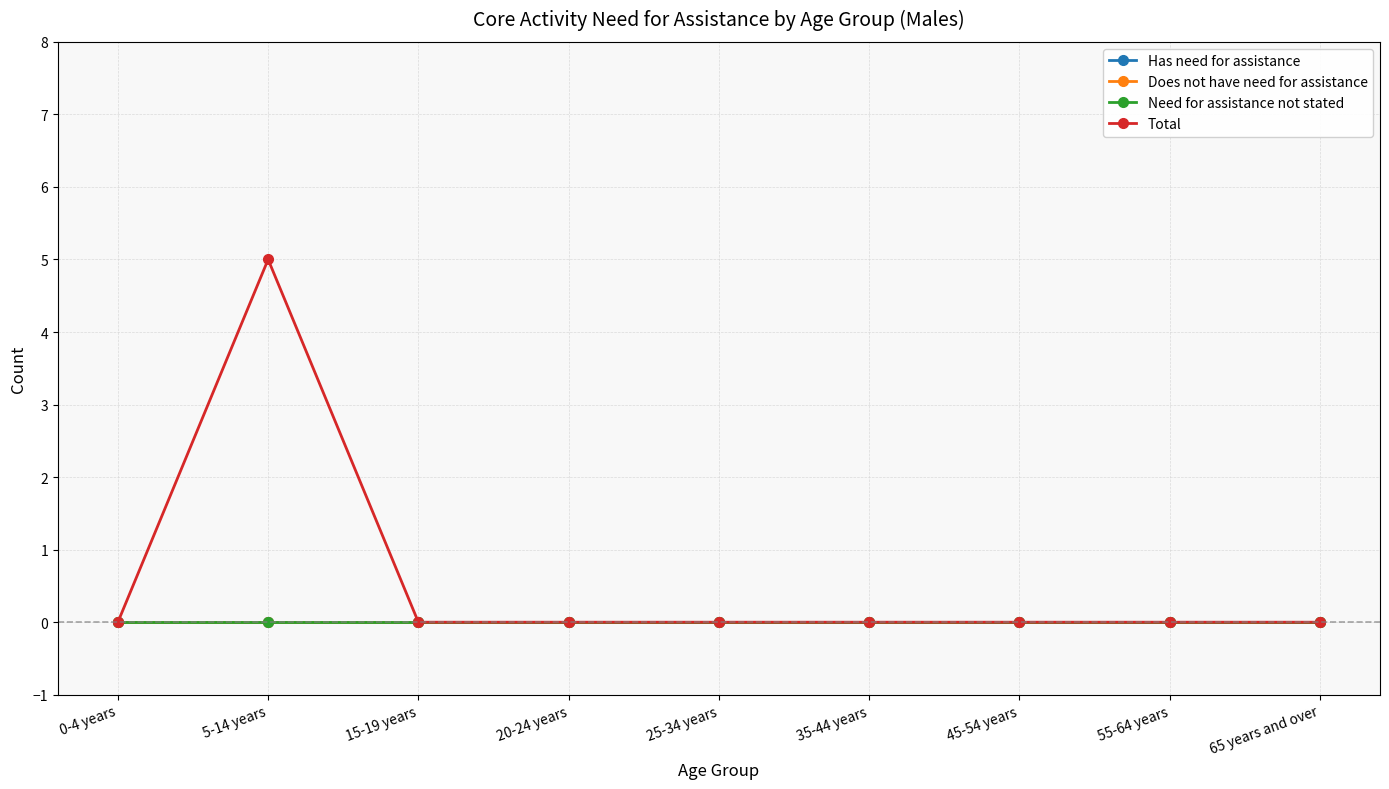

The Need for assistance not stated series shows 0 at 20-24 years. True or false?

True